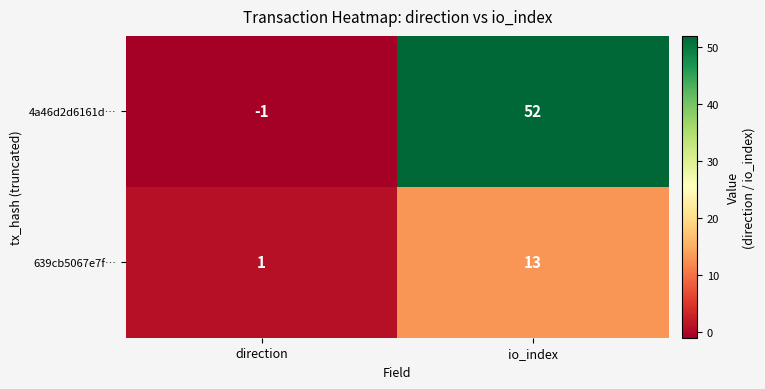

Is it true that 639cb5067e7f… equals 1 at direction?

True